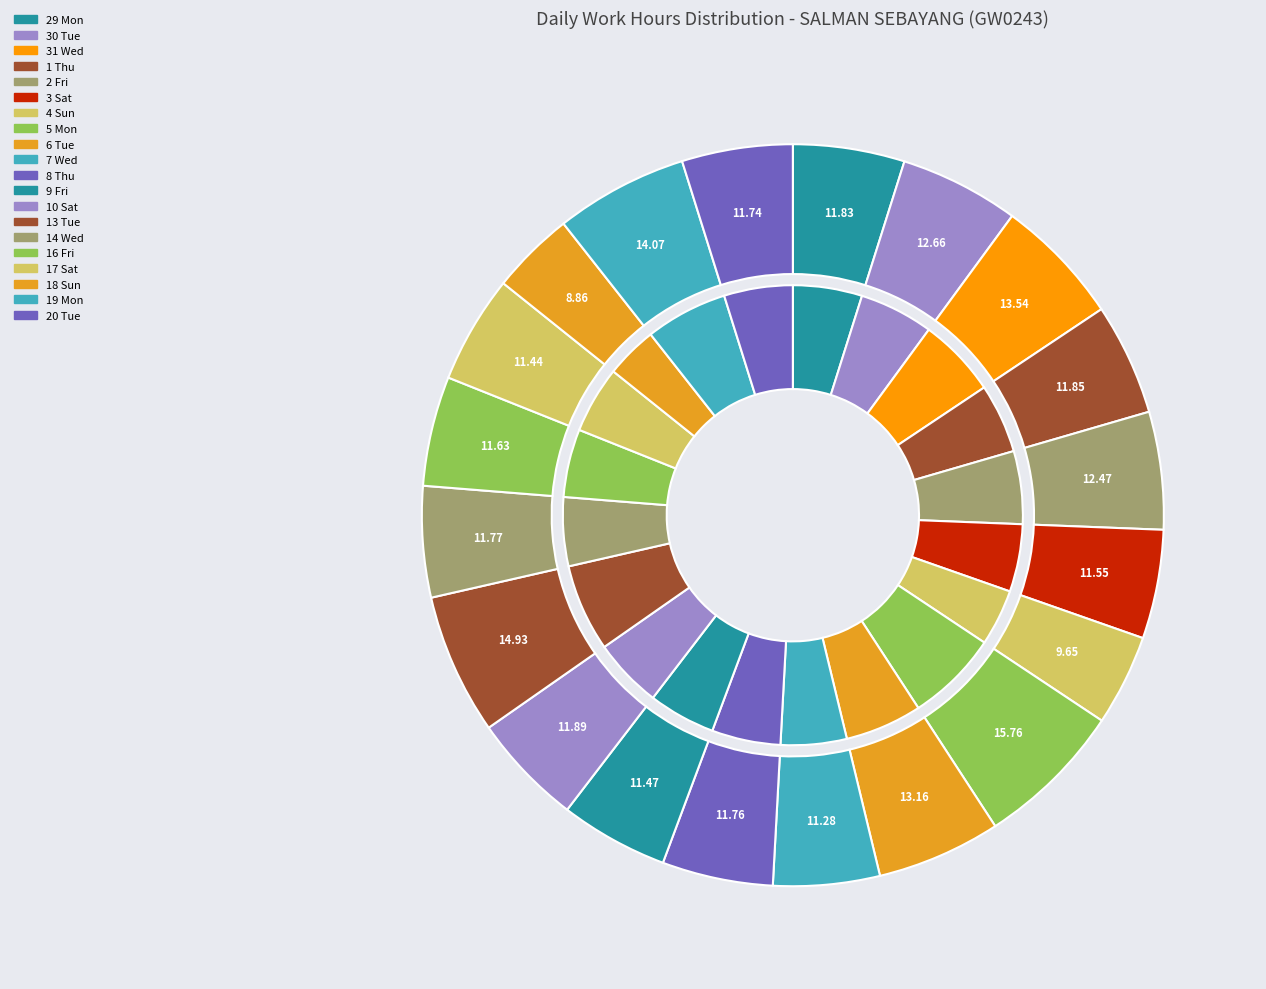

How many slices are in this pie chart?

20